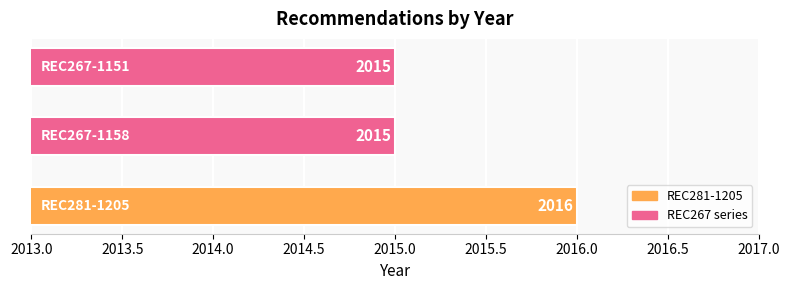

What is the sum of all values?

6046